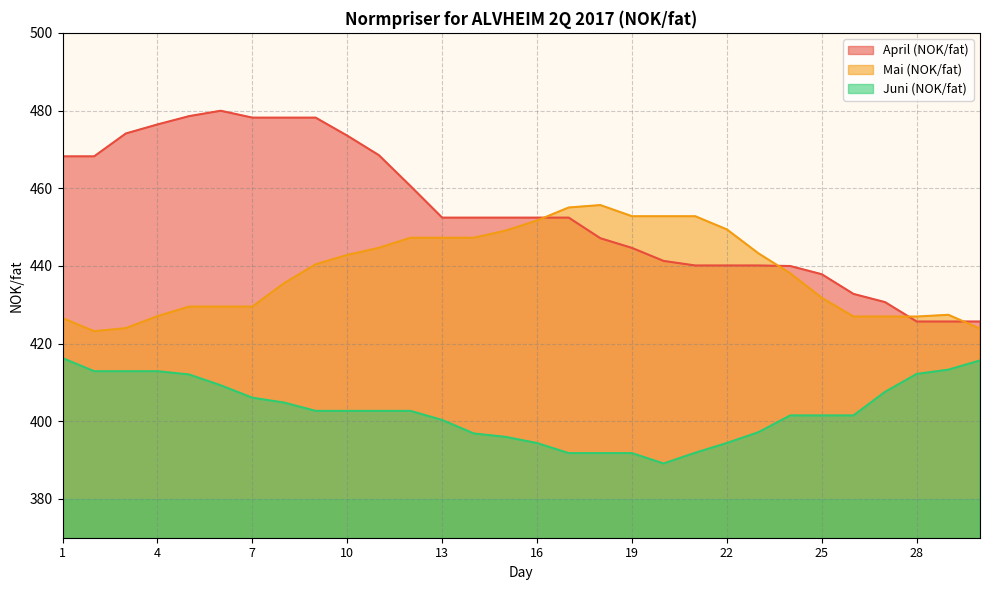

Is it true that Mai (NOK/fat) equals 226.3 at 25?

False